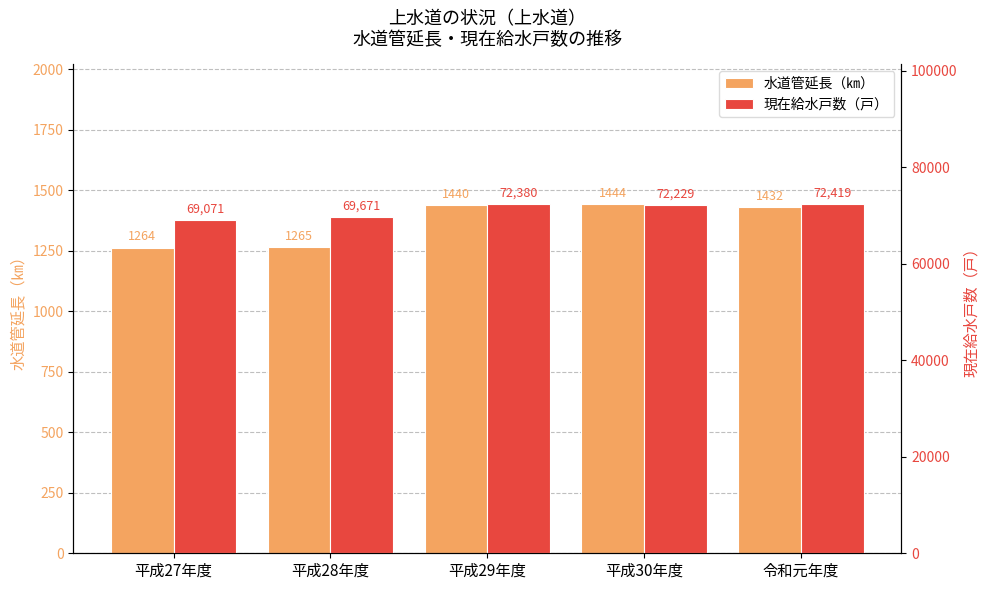

At 平成28年度, list the series in order from smallest to largest.

水道管延長（㎞）, 現在給水戸数（戸）